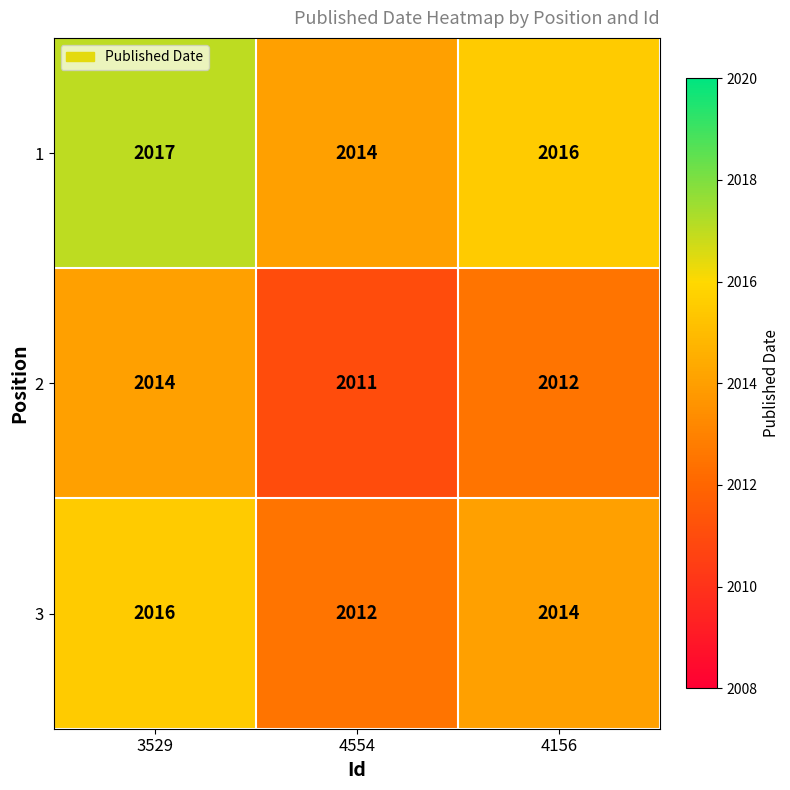

What is the smallest value displayed?

2011